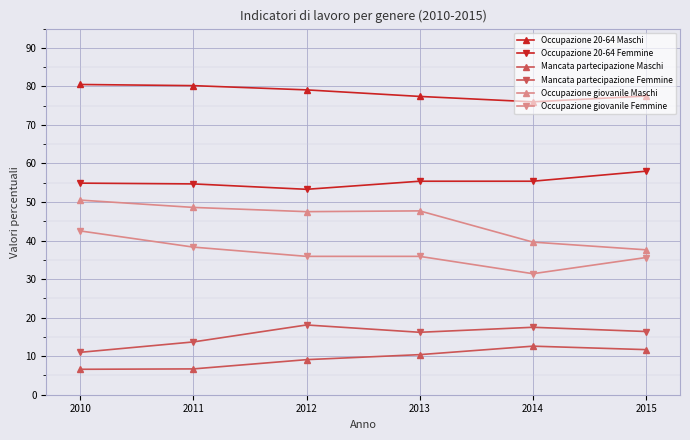

True or false: Occupazione giovanile Femmine has more than 2 points higher than both neighbors.

False